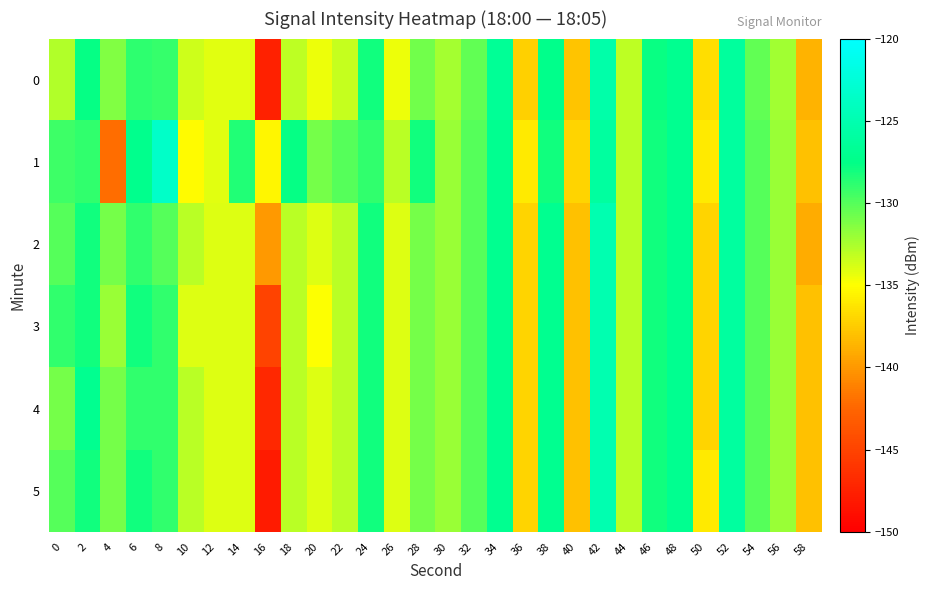

How many distinct data groups are displayed?

6